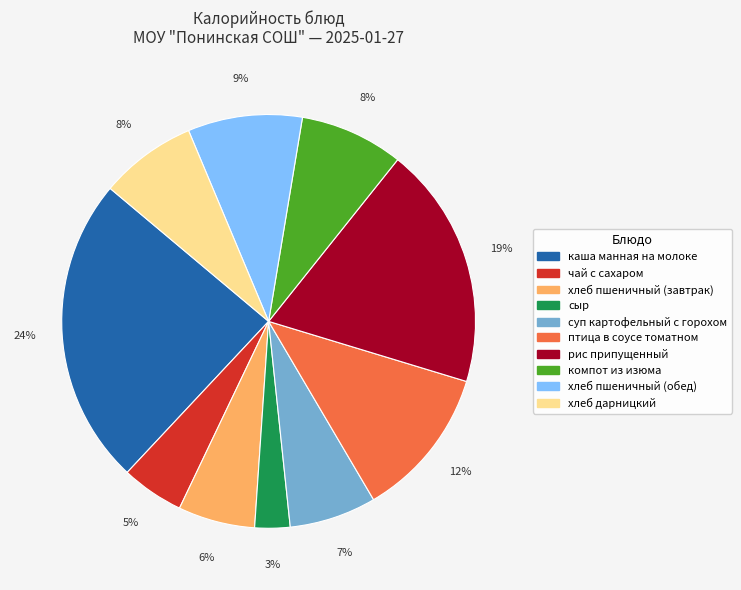

Combined, do хлеб пшеничный (обед) and чай с сахаром account for over 50%?

No